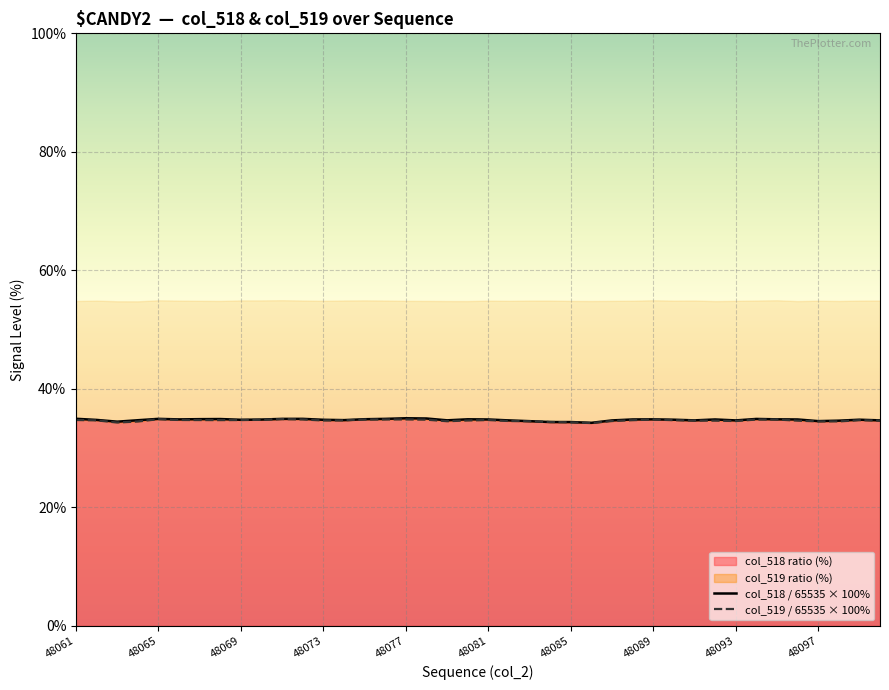

What is the minimum value for col_518 ratio (%)?

34.3